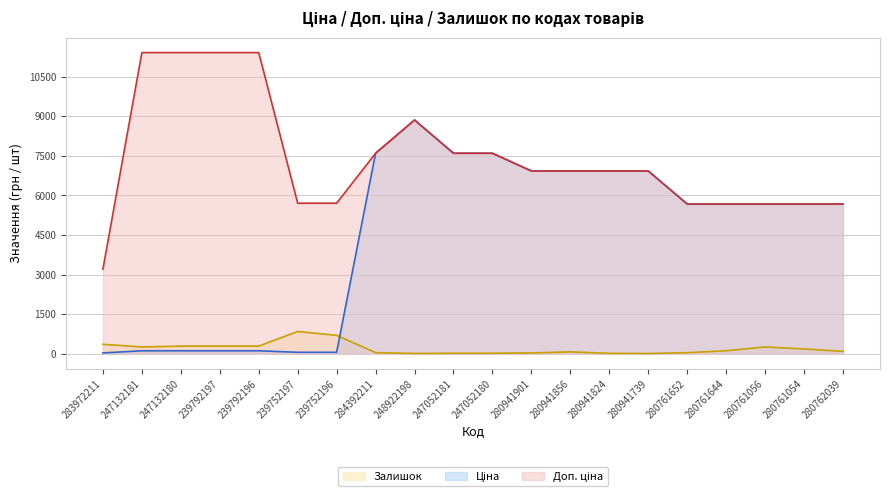

What is the total value across all series at 248922198?

17724.3